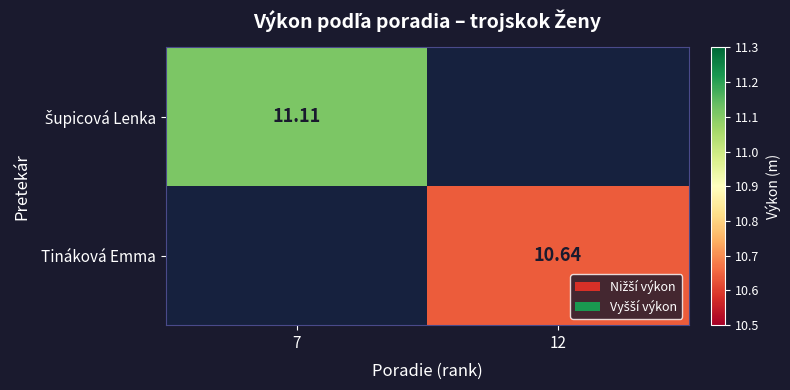

How many data points does each series have?

2